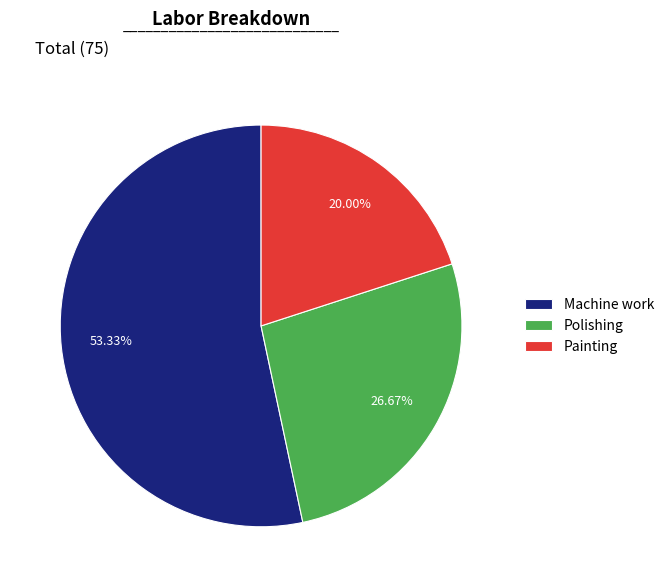

Does Painting account for over 50% of the chart?

No